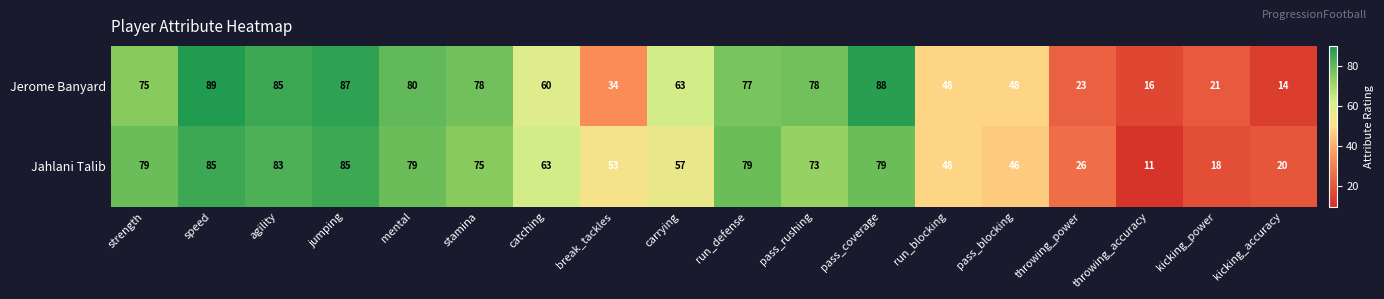

What is the total value across all series at kicking_power?

39